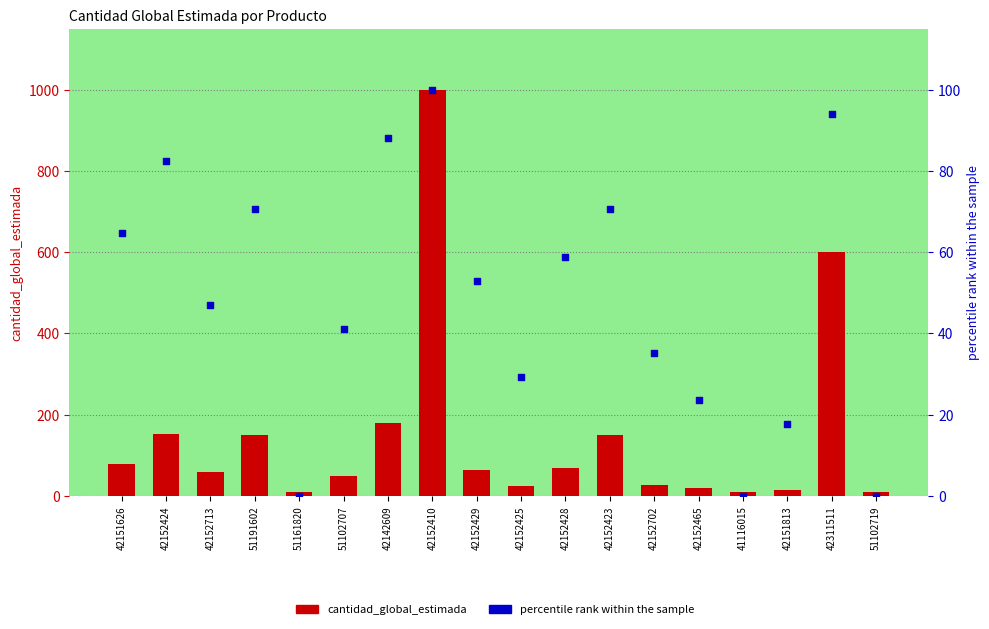

Which series has the widest spread of Y values?

cantidad_global_estimada